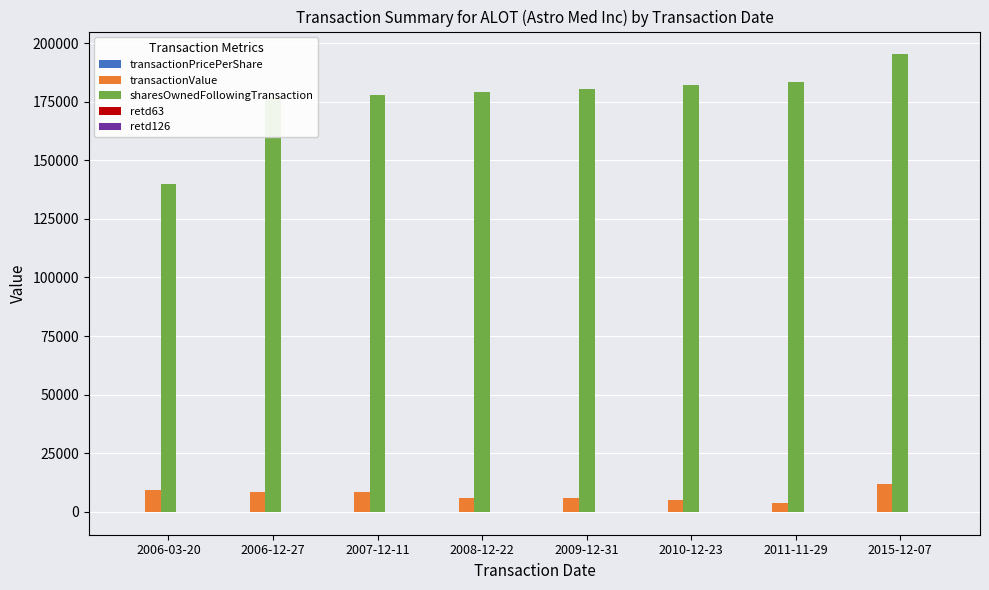

Which label corresponds to the largest value in the chart?

2015-12-07